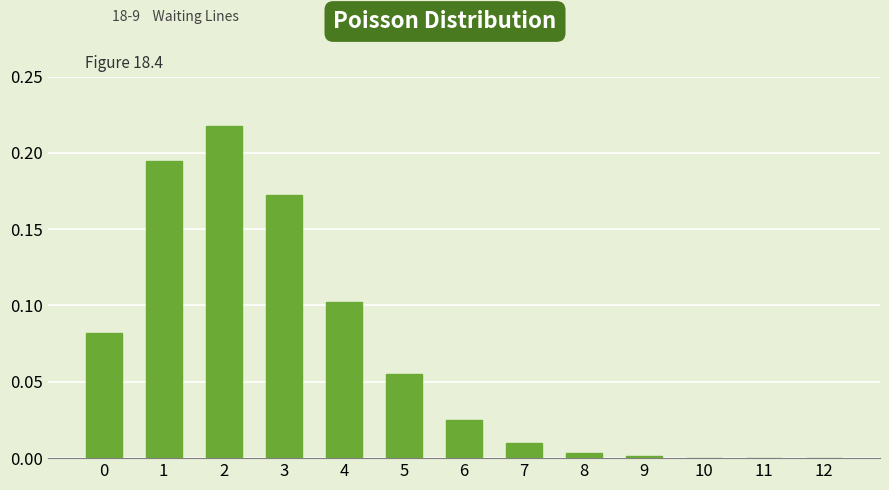

True or false: the data shows 0.2 at 4.

False